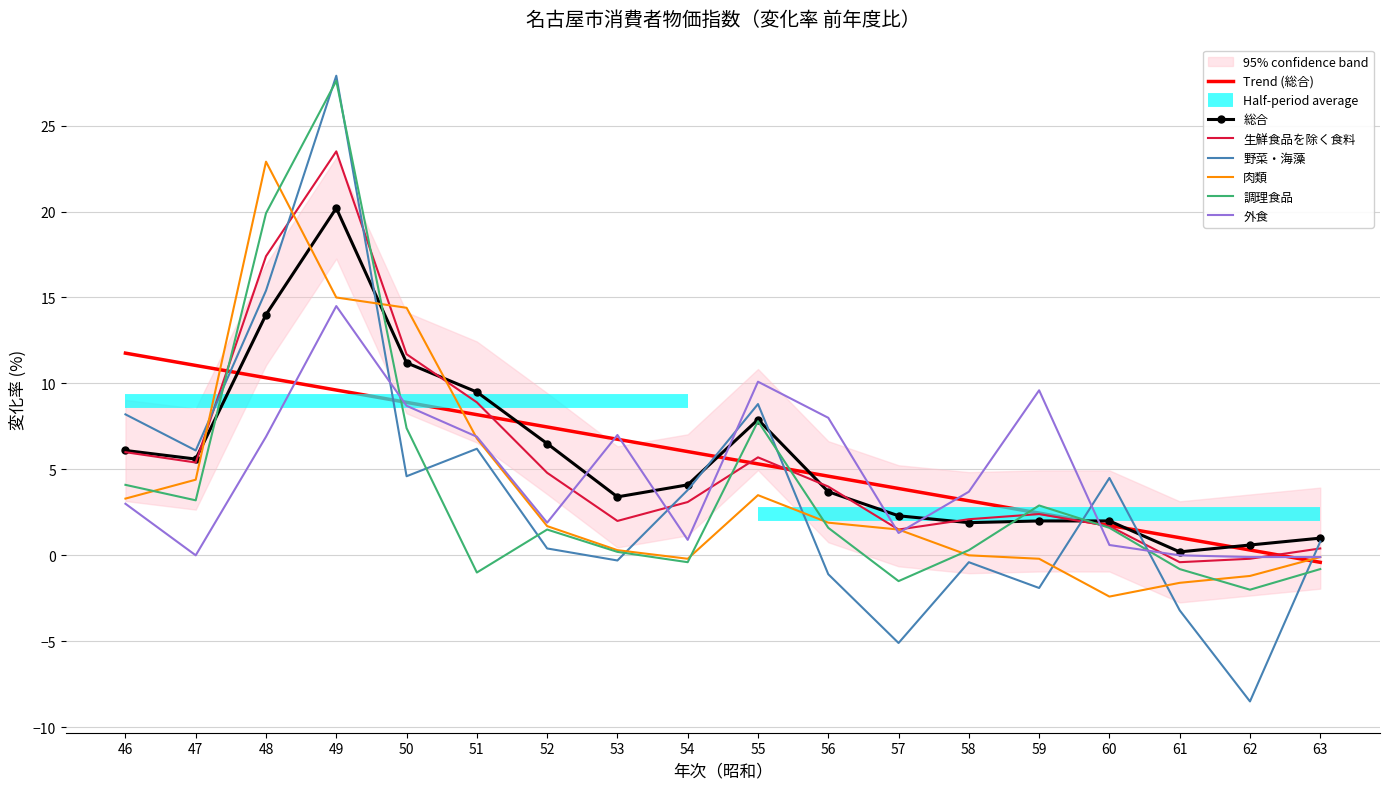

Which series has the largest total across all categories?

総合